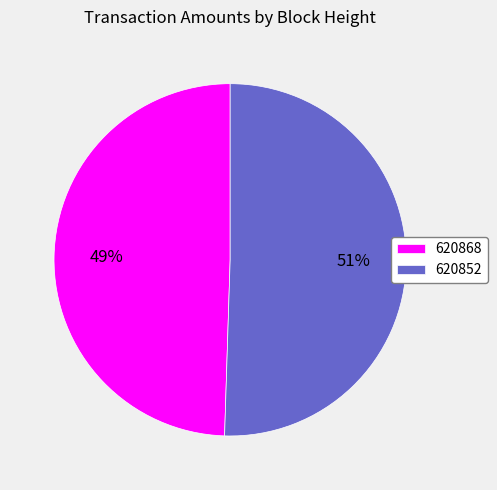

Which category has the biggest portion of the pie?

620852